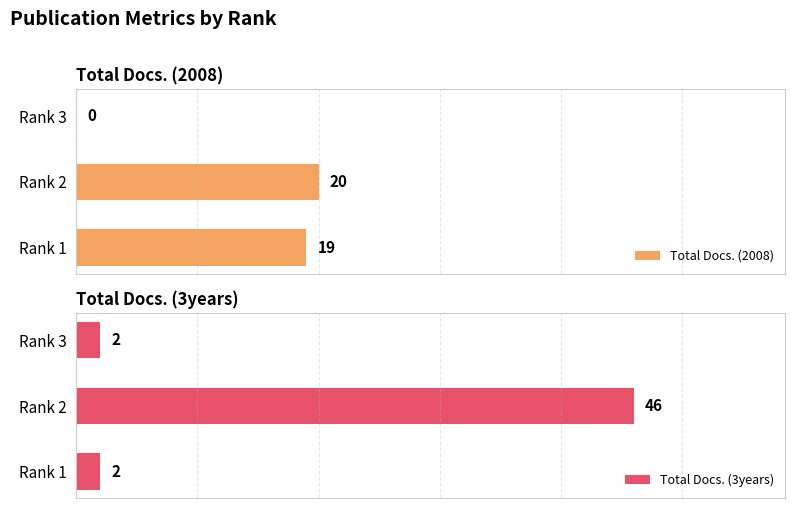

Where is Total Docs. (2008) nearest to the value 10?

Rank 1